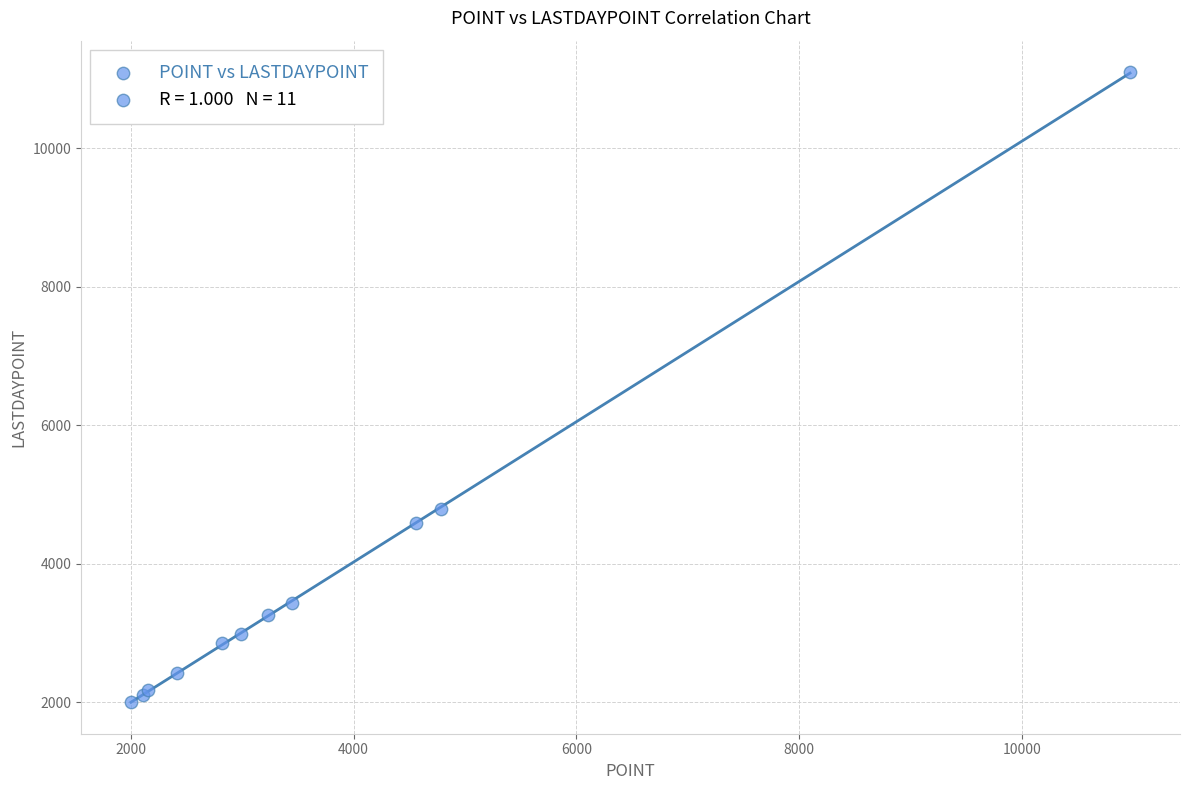

What Y value in the scatter plot is closest to 6550?

4787.2